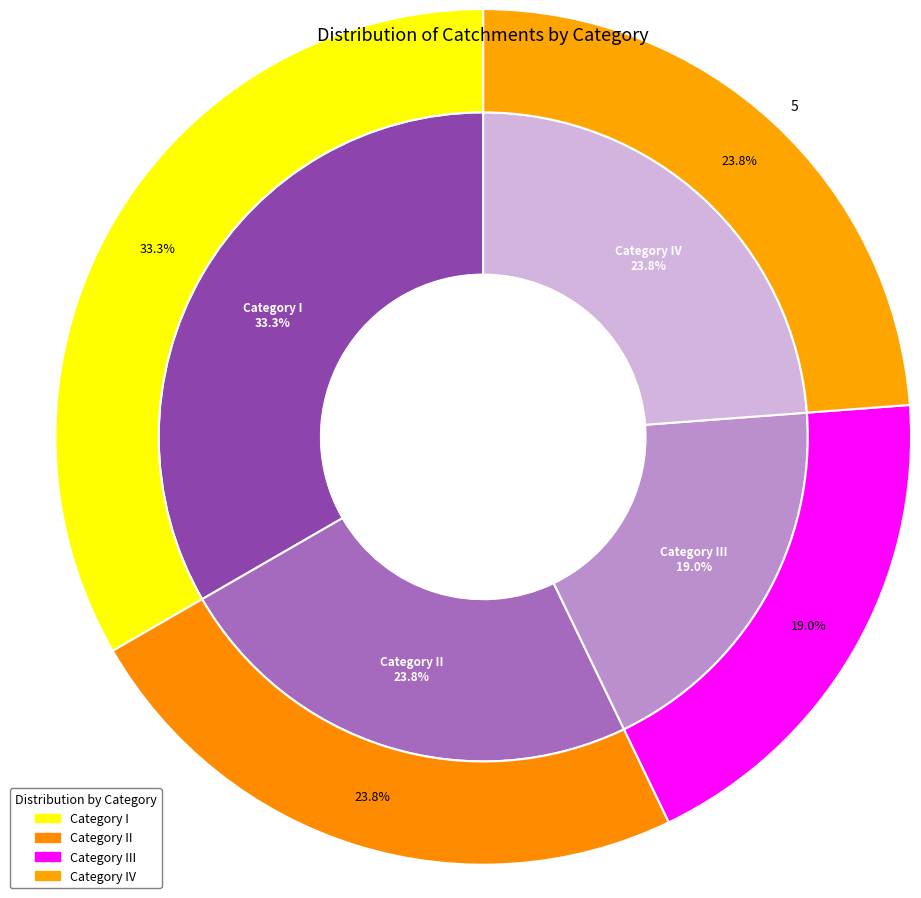

What is the total percentage of II and IV?

47.6%